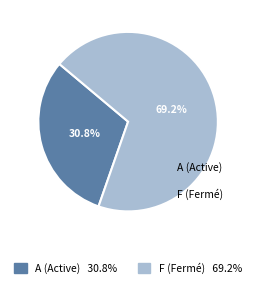

To the nearest percent, what is the difference between the largest and smallest slice percentages?

38%